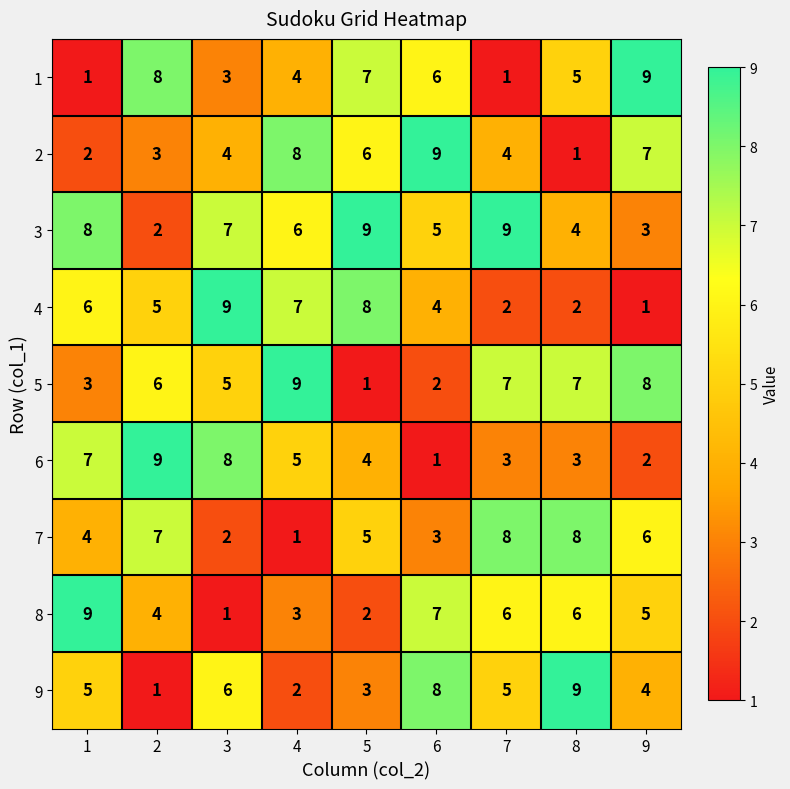

The value of 6 at 6 is 1. True or false?

True